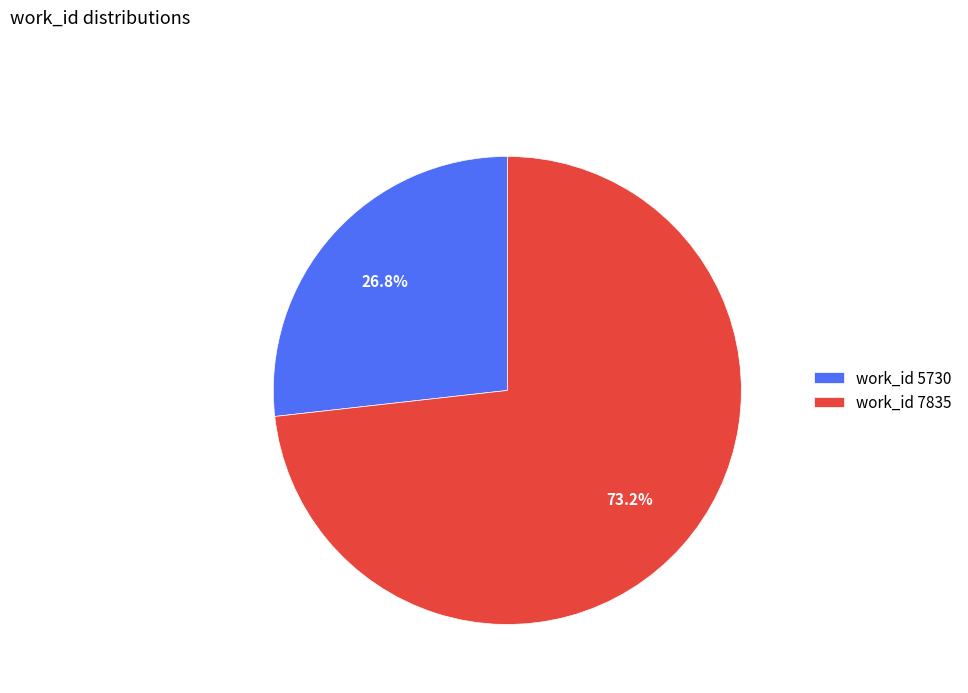

Is there a majority slice in this chart?

Yes